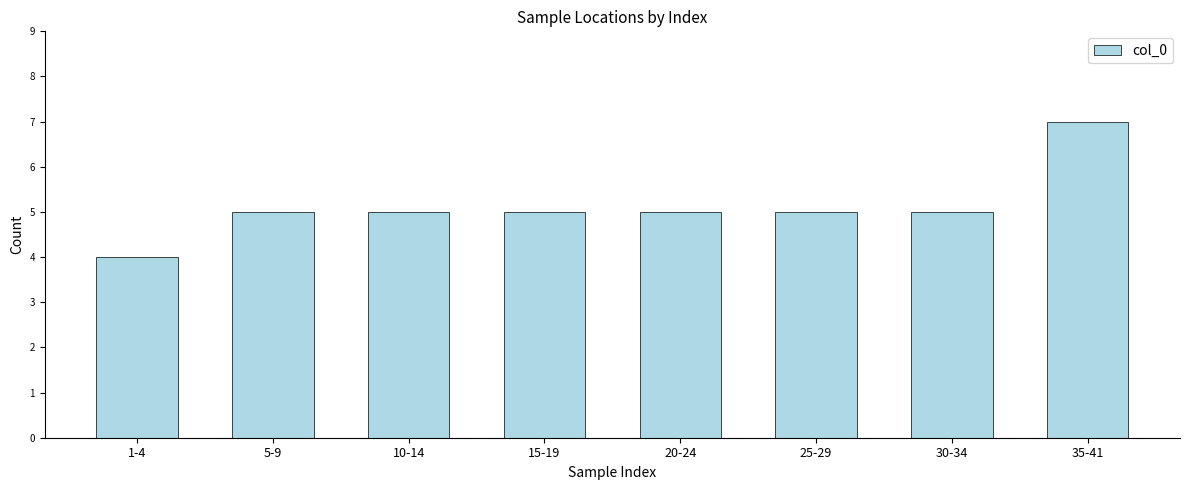

Reading right to left, extract all data points from this chart.

35-41=7	30-34=5	25-29=5	20-24=5	15-19=5	10-14=5	5-9=5	1-4=4